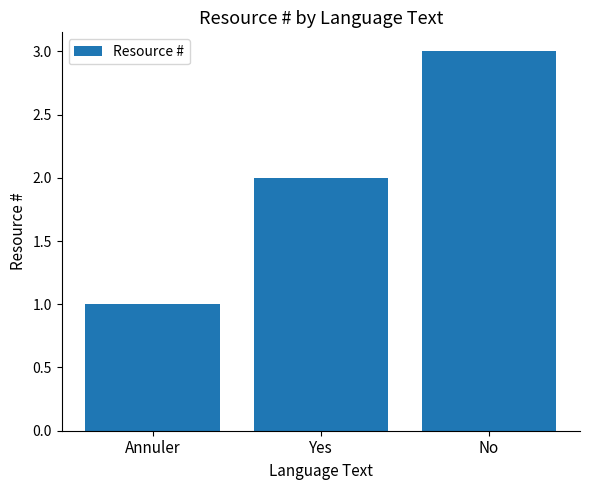

How many data points does each series have?

3